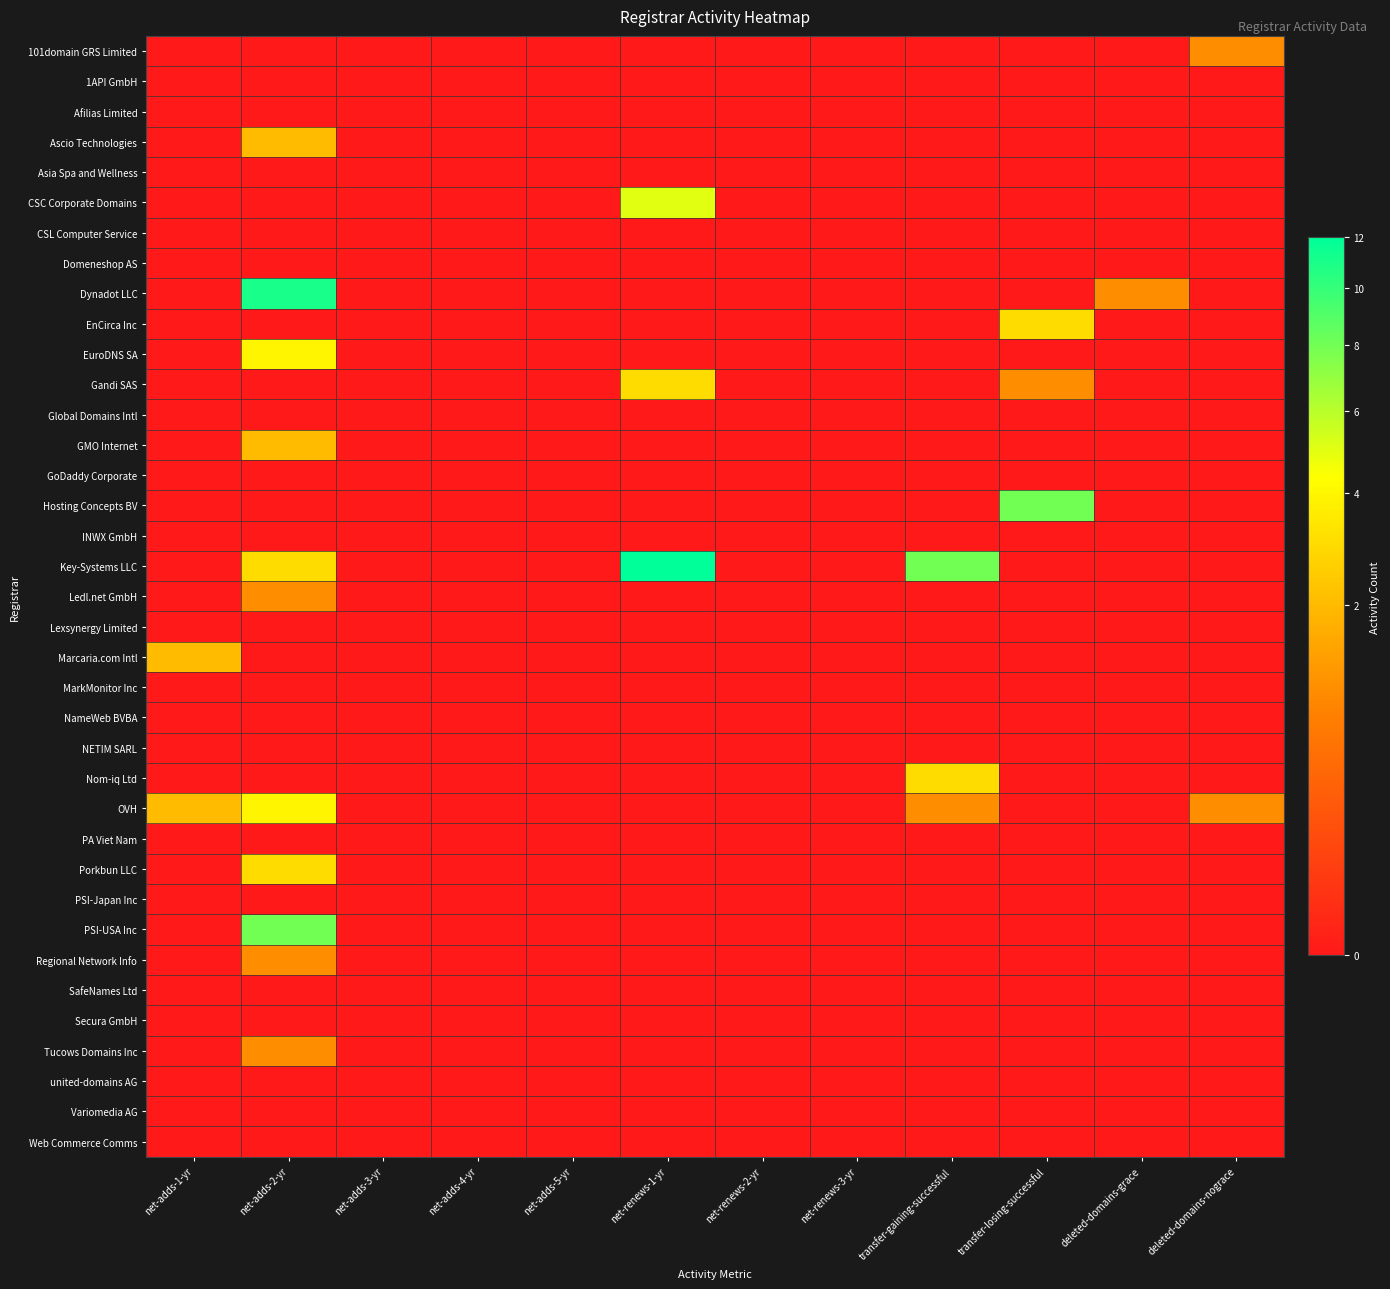

At how many categories does at least one series exceed 2?

4